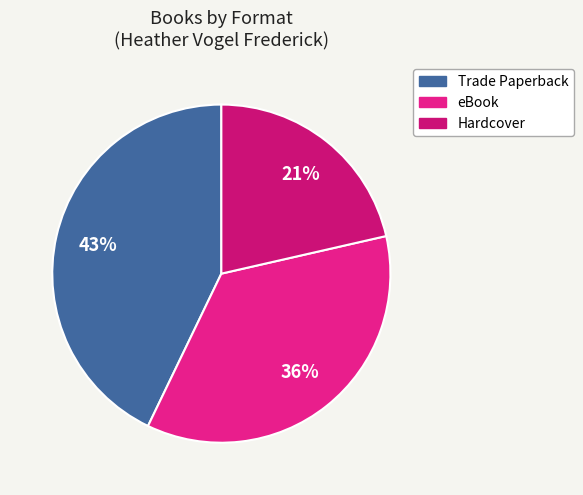

Count the number of slices in the pie.

3